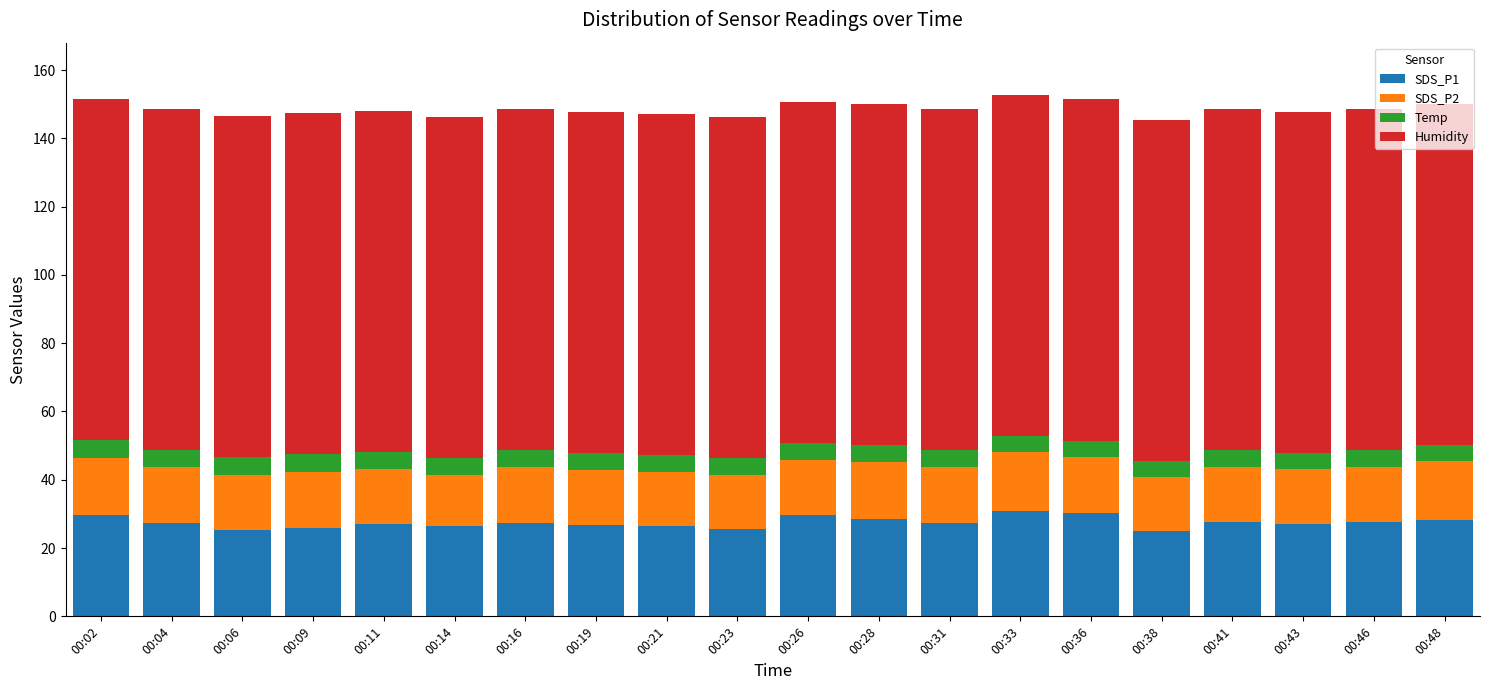

Is it true that SDS_P1 equals 26.7 at 00:19?

True